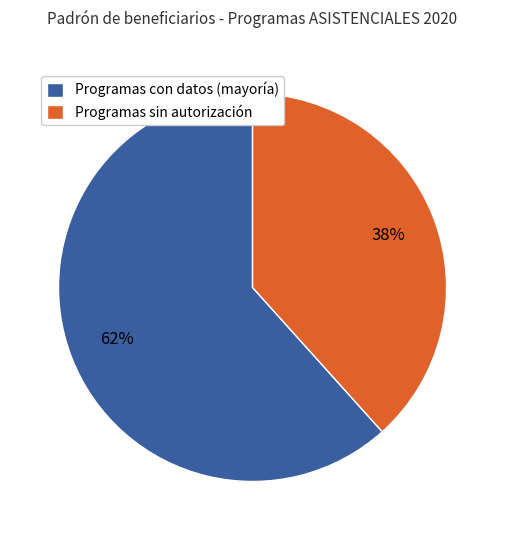

Is there any slice that represents more than half of the pie?

Yes